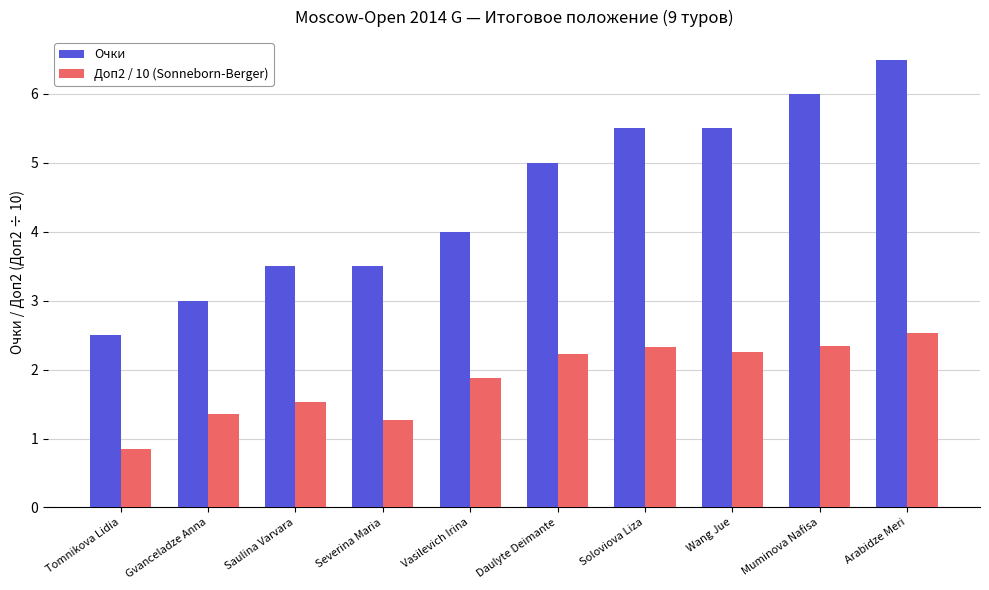

Which series has the largest range (max minus min)?

Очки